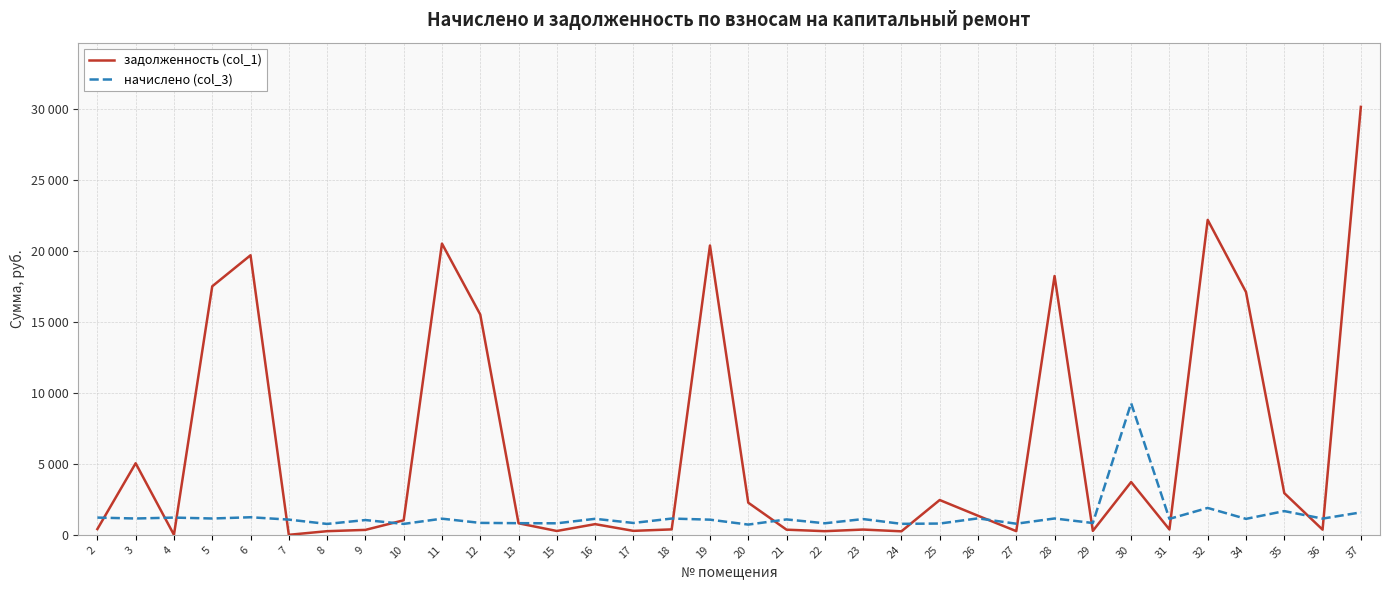

At which category does начислено (col_3) reach its first local peak?

4